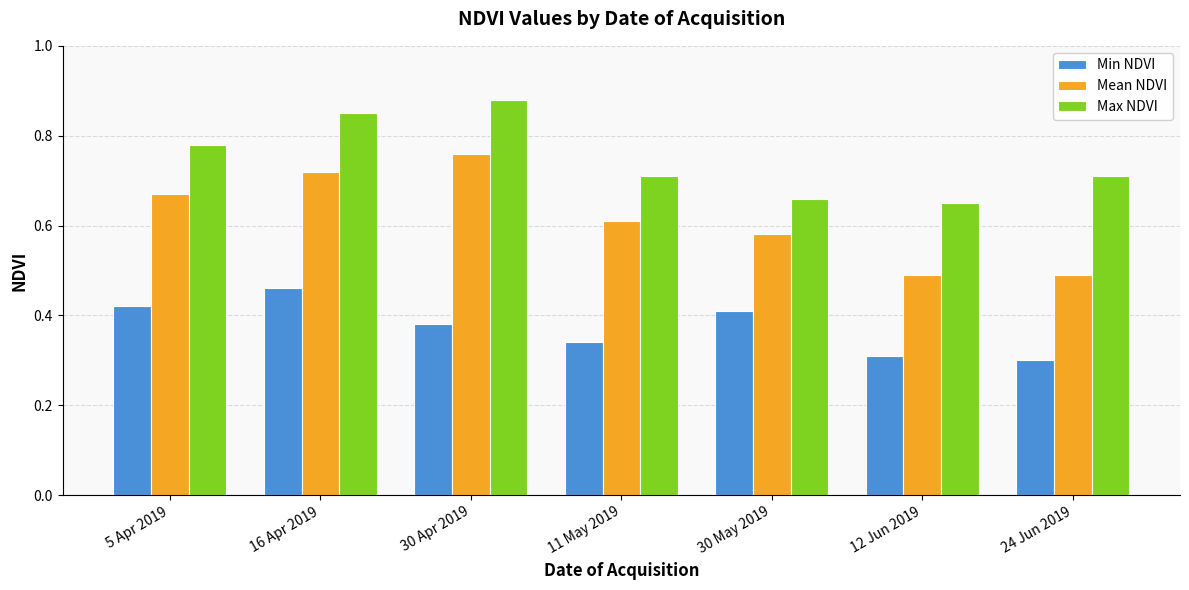

Rank the series by their maximum value, from lowest to highest.

Min NDVI, Mean NDVI, Max NDVI